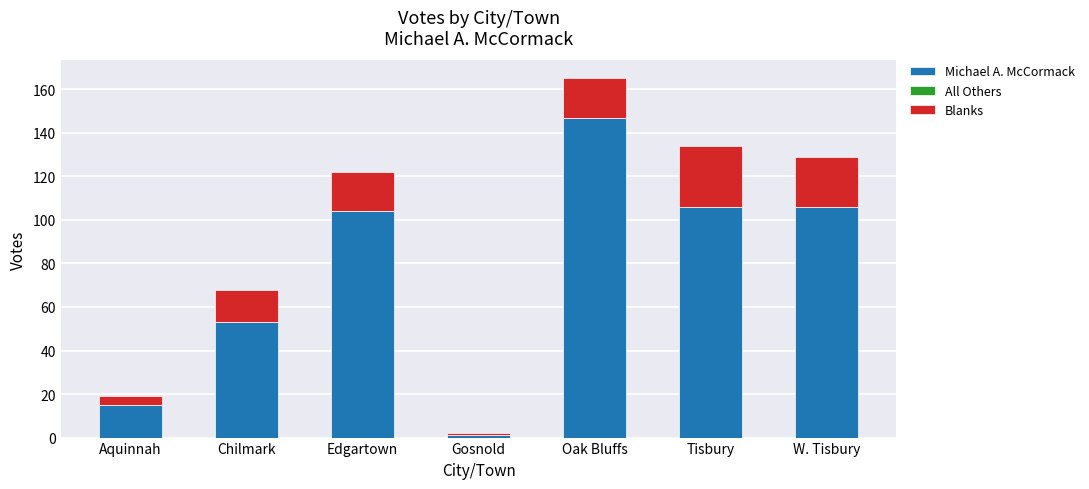

What is the highest value of the Michael A. McCormack series?

147